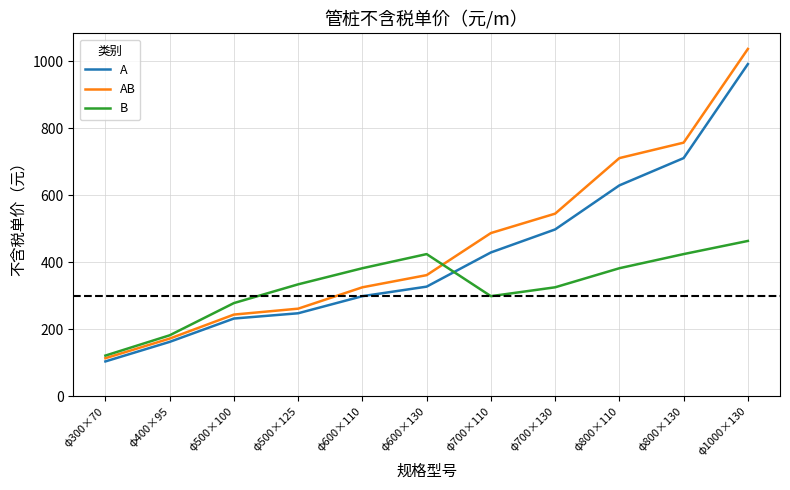

Which series has the largest range (max minus min)?

AB